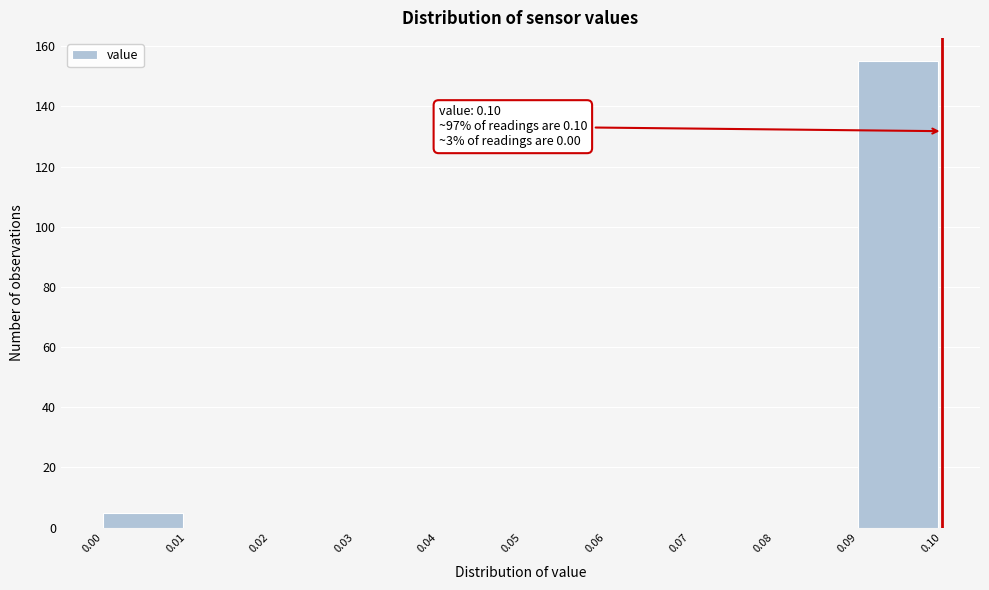

Which range on the x-axis has the tallest bar?

0.09 to 0.10